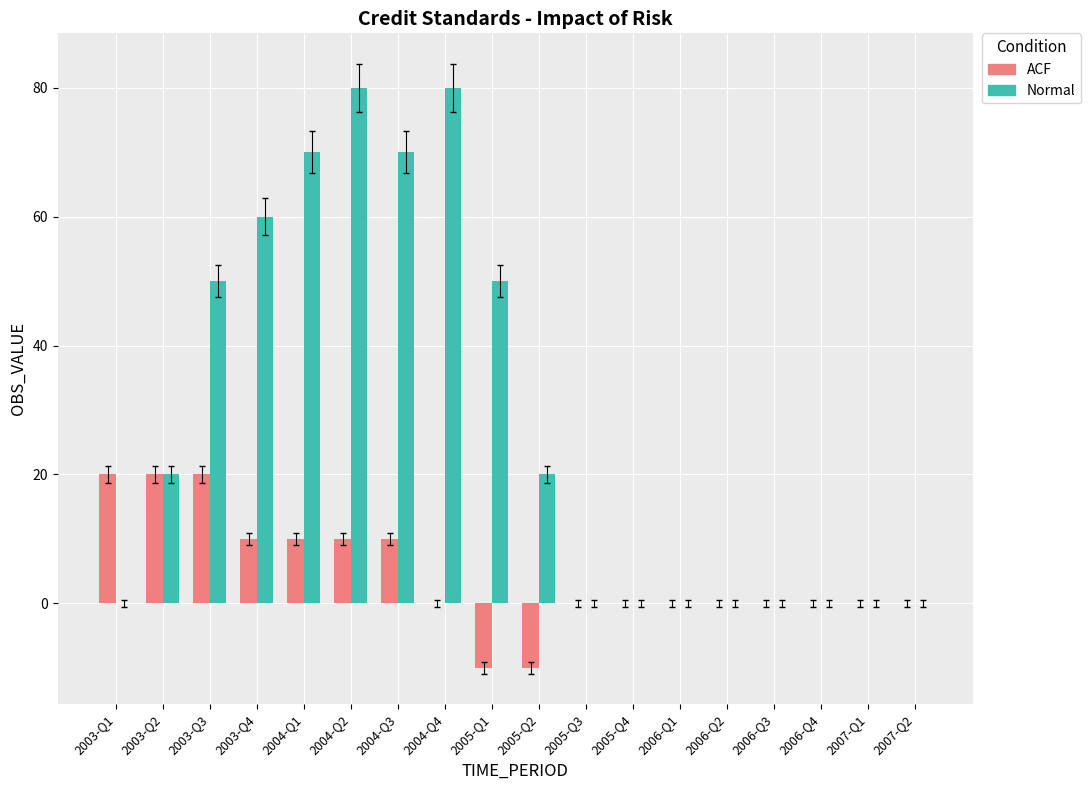

What is the sum of the ACF values at 2003-Q2 and 2004-Q3?

30